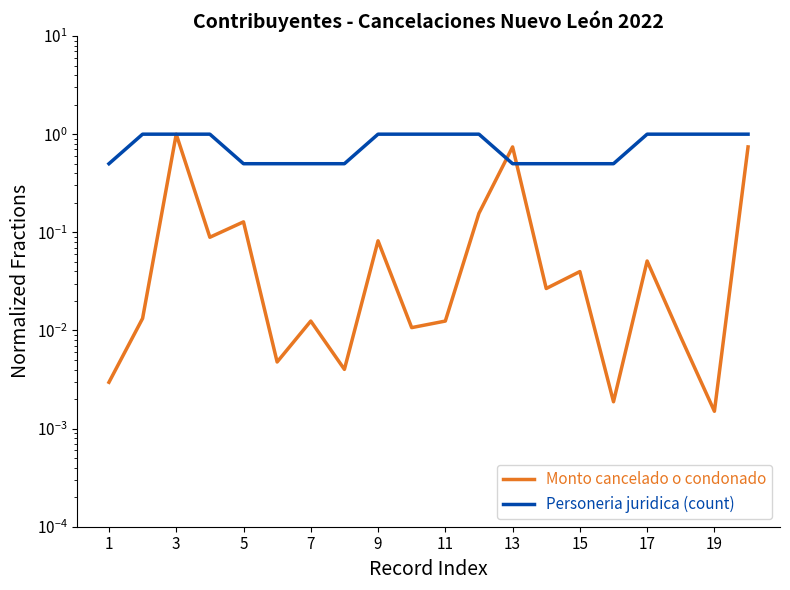

Rank the series by their average value, from highest to lowest.

Personeria juridica (count), Monto cancelado o condonado